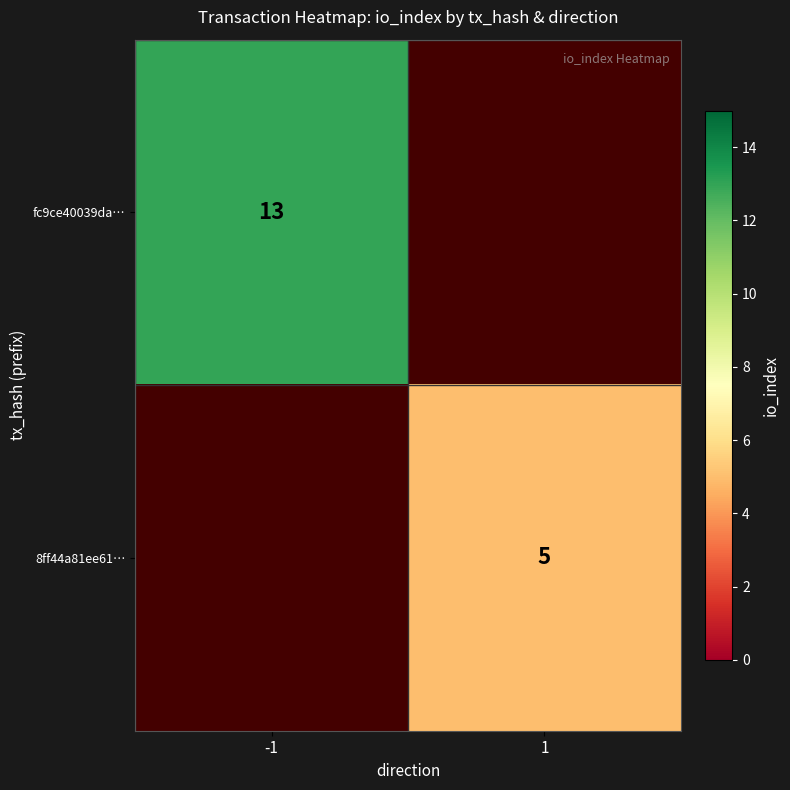

At how many categories does at least one series exceed 11?

1